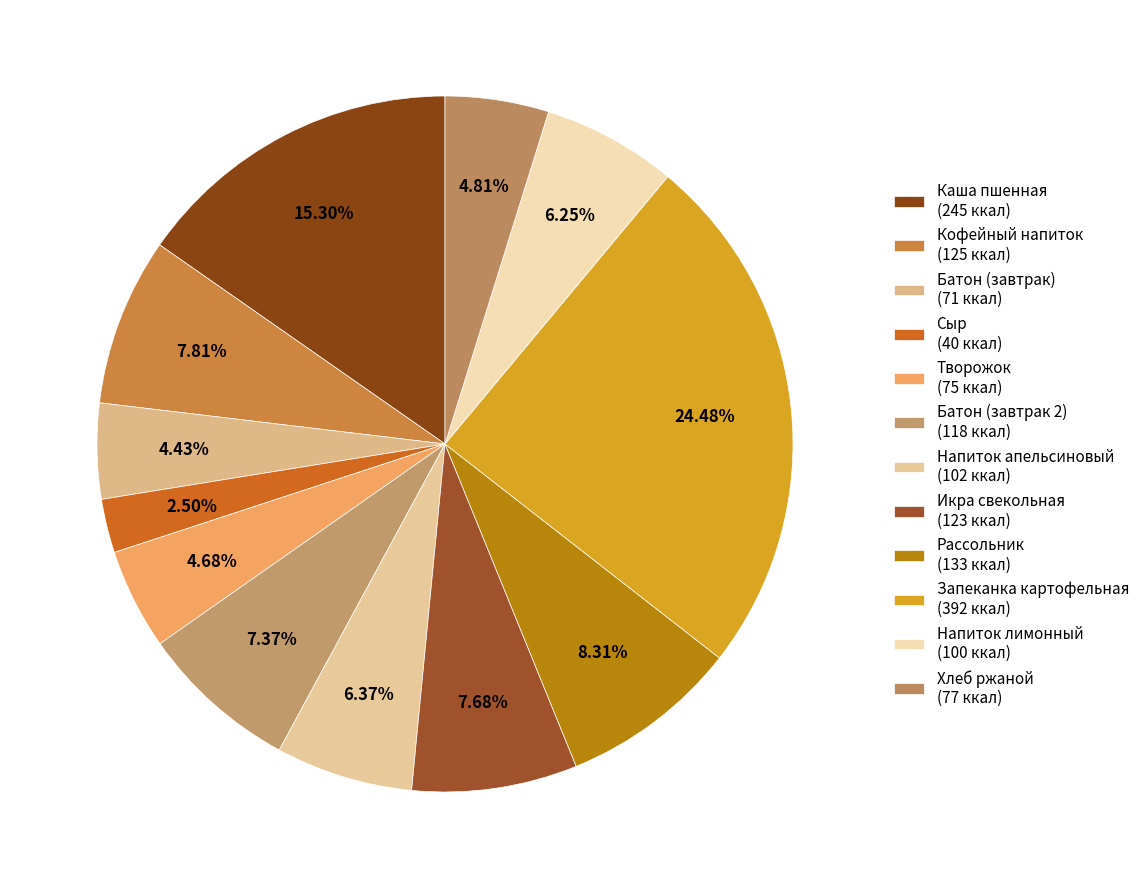

Is Запеканка картофельная the majority of the pie?

No